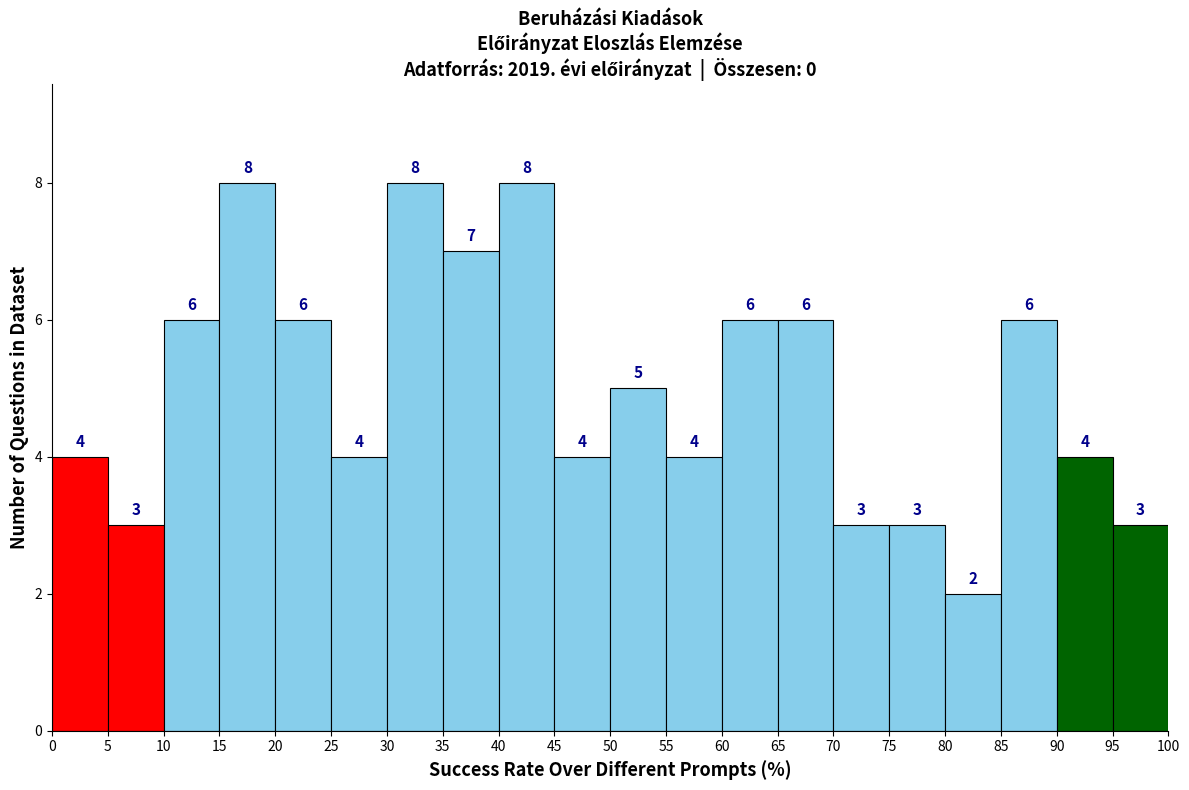

Reading left to right, list every bar in this chart as the range it spans on the x-axis followed by its height.

0 to 5: 4
5 to 10: 3
10 to 15: 6
15 to 20: 8
20 to 25: 6
25 to 30: 4
30 to 35: 8
35 to 40: 7
40 to 45: 8
45 to 50: 4
50 to 55: 5
55 to 60: 4
60 to 65: 6
65 to 70: 6
70 to 75: 3
75 to 80: 3
80 to 85: 2
85 to 90: 6
90 to 95: 4
95 to 100: 3